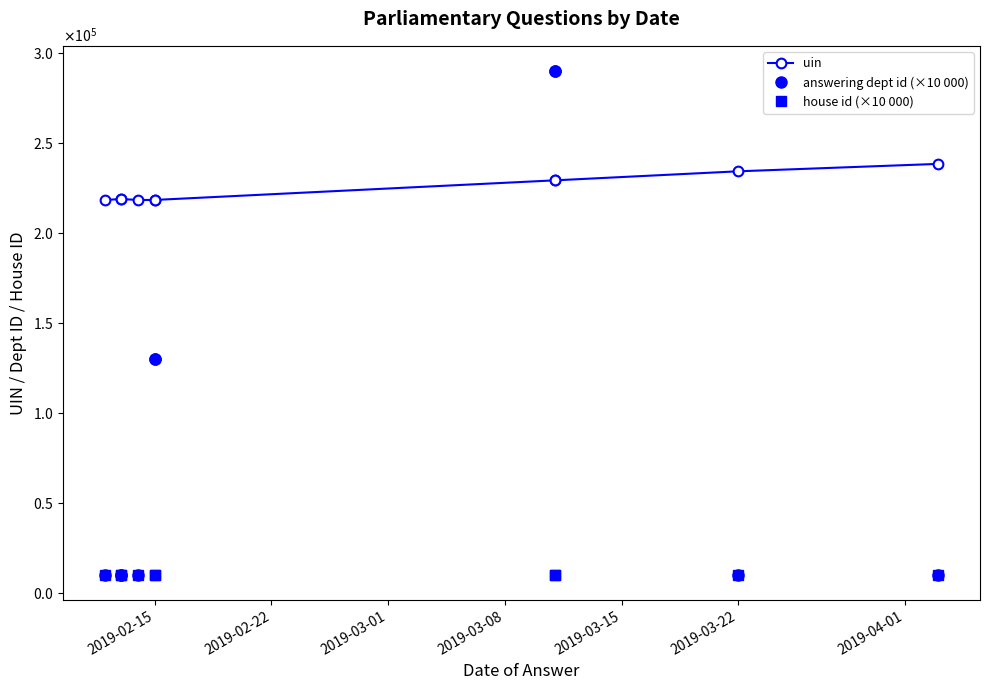

Does the chart display data point markers on the line(s)?

Yes